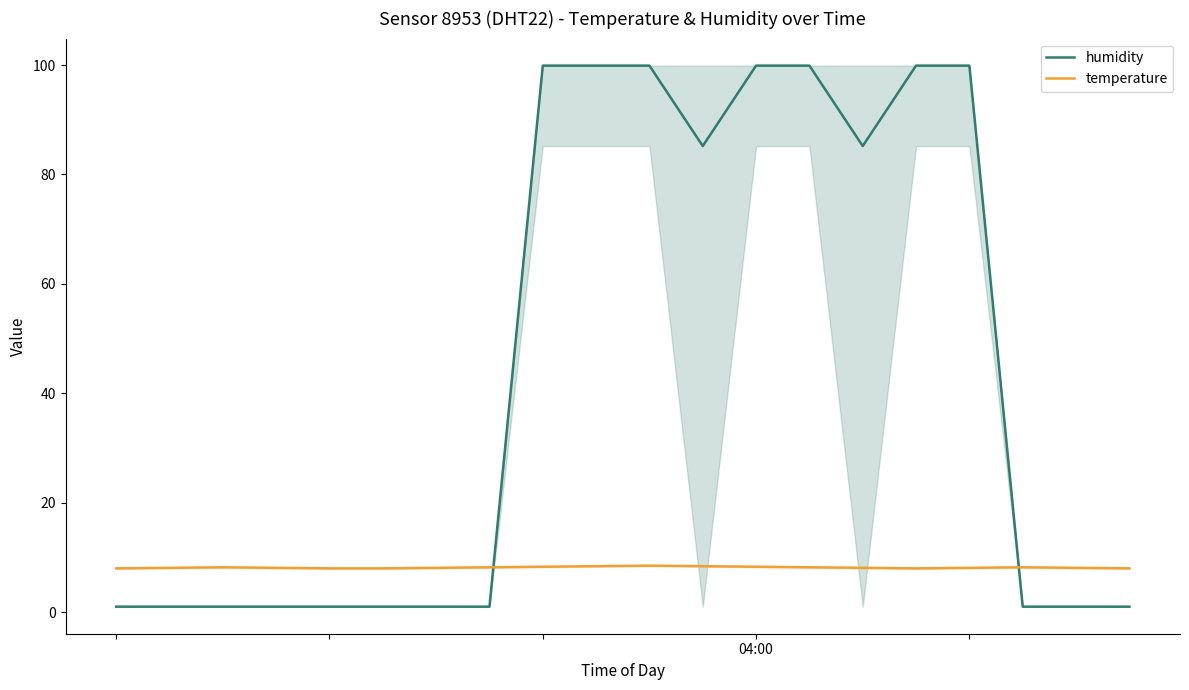

What is the highest value of the temperature series?

8.5